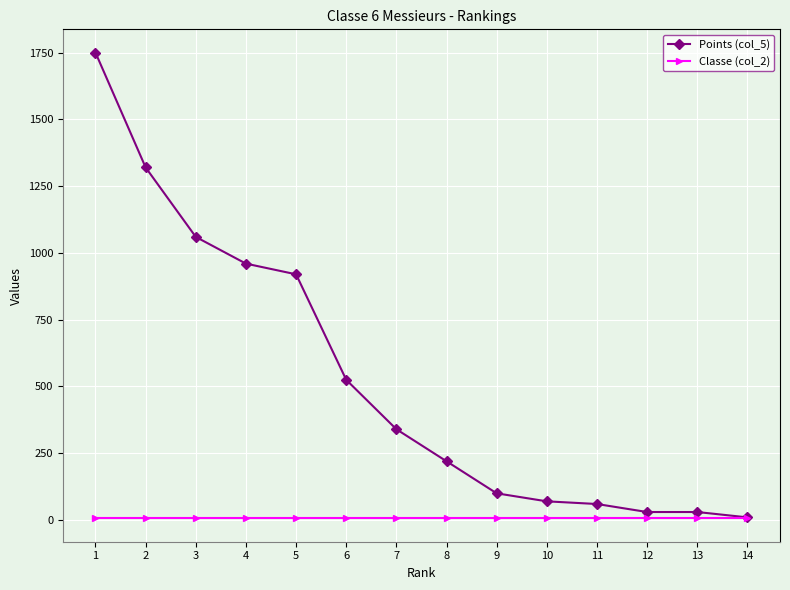

What is the maximum value shown in the chart?

1750